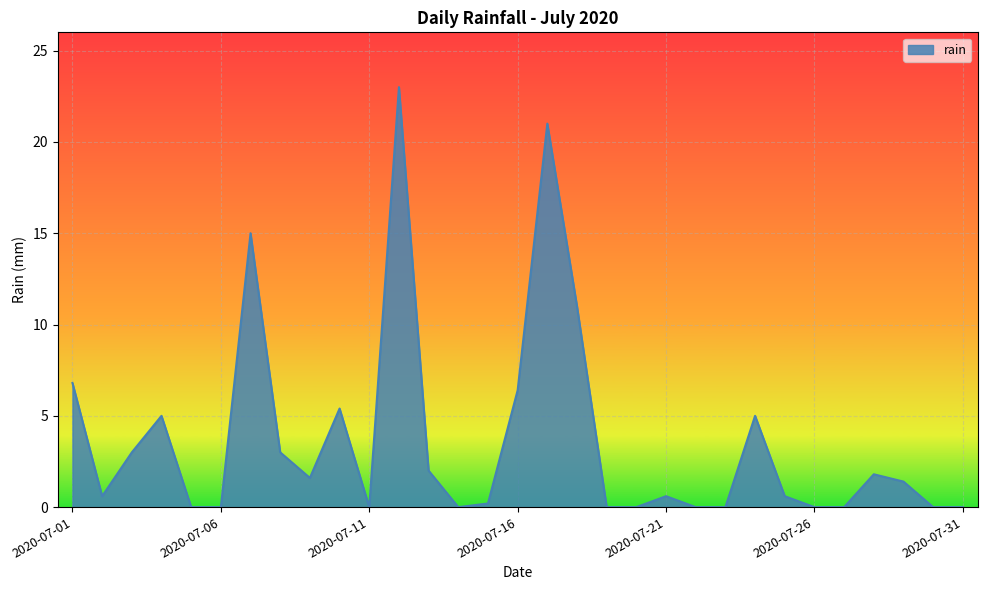

How many lines are shown in the chart?

1